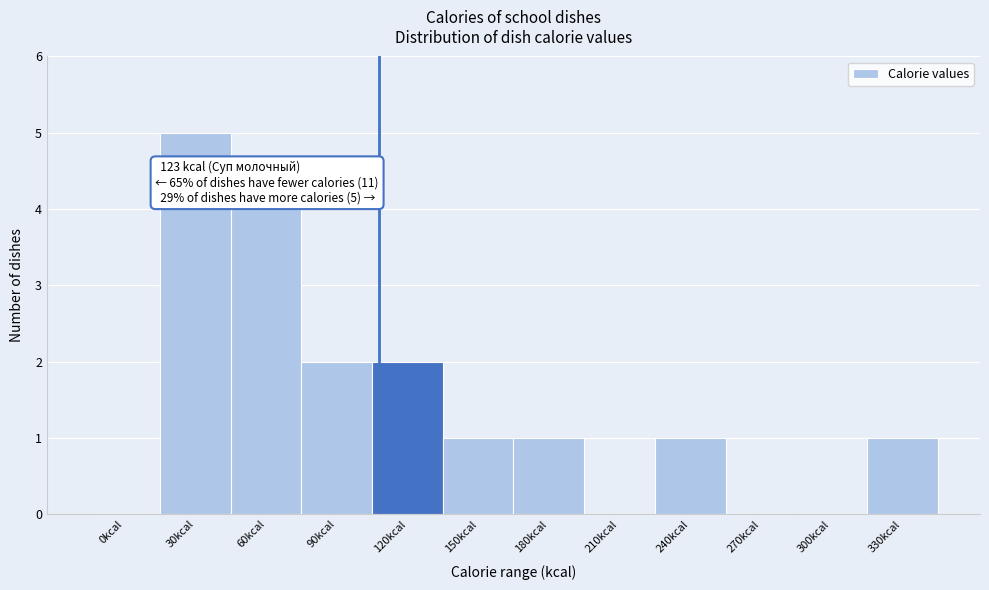

Reading right to left, extract all data points from this chart.

330kcal=1	300kcal=0	270kcal=0	240kcal=1	210kcal=0	180kcal=1	150kcal=1	120kcal=2	90kcal=2	60kcal=4	30kcal=5	0kcal=0